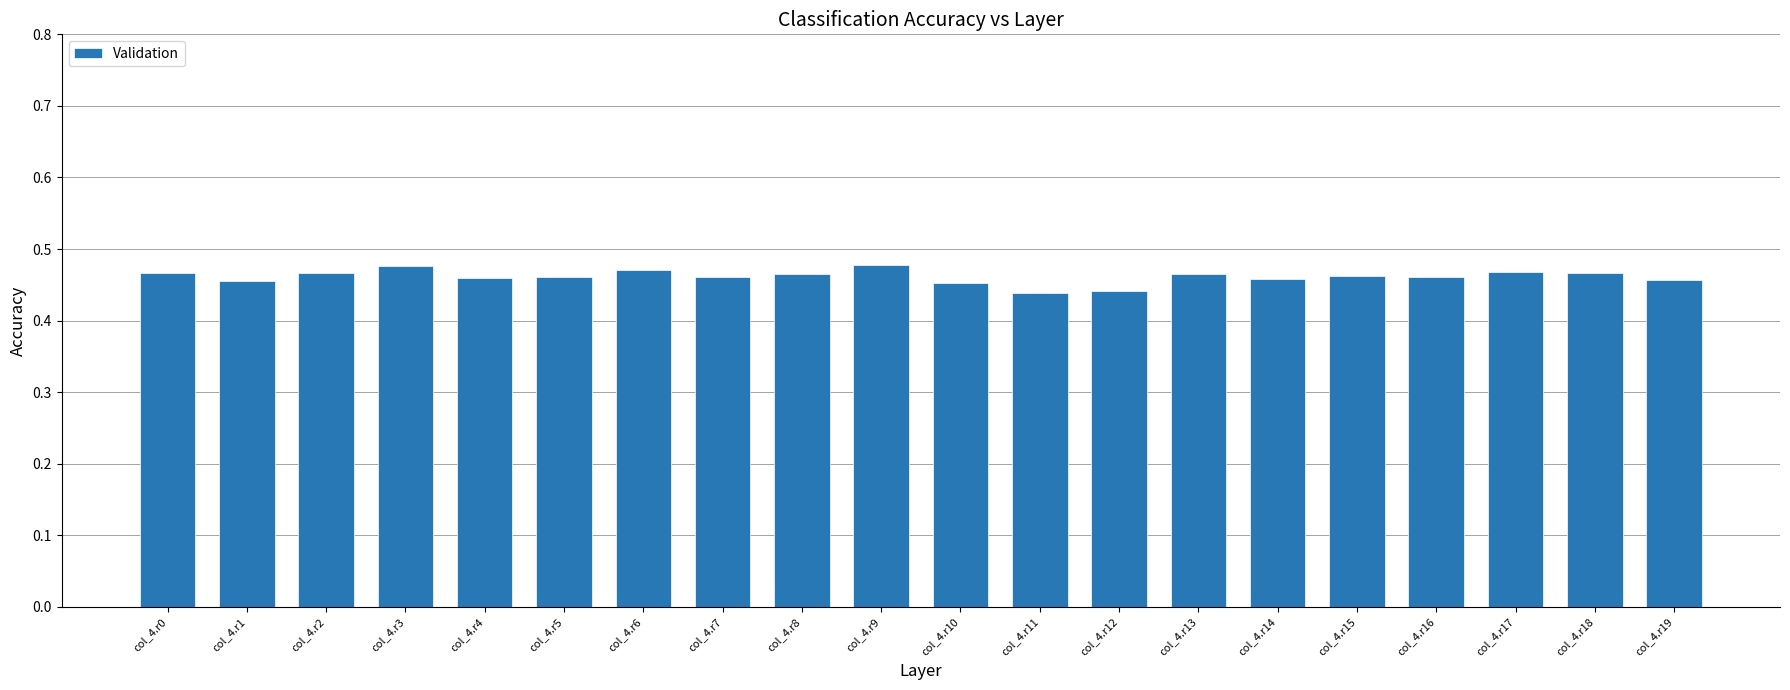

What is the sum of all values?

9.2